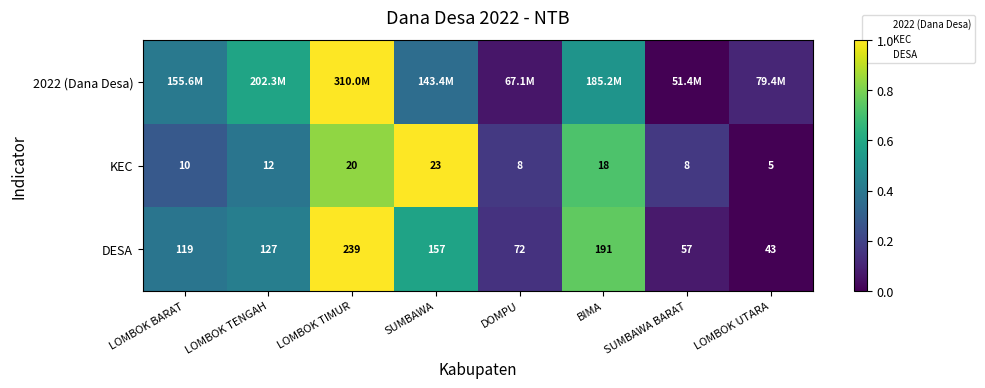

What is the difference between the maximum and minimum values in the KEC series?

1.0